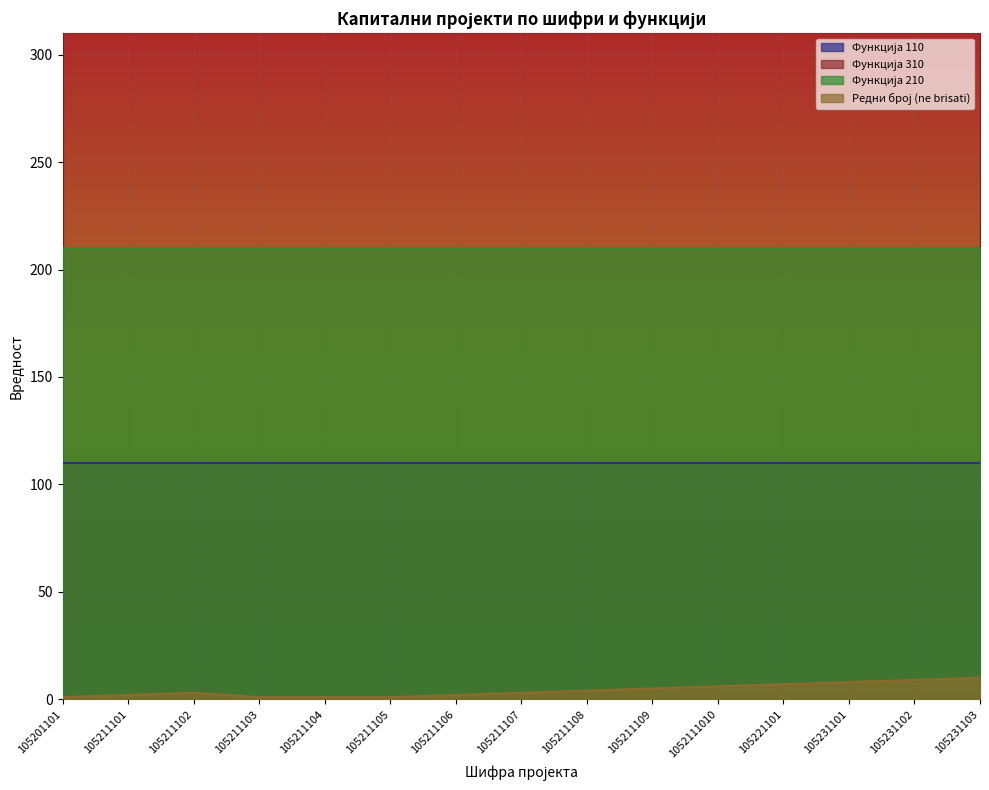

True or false: Функција 210 and Редни број (ne brisati) cross at least once.

False